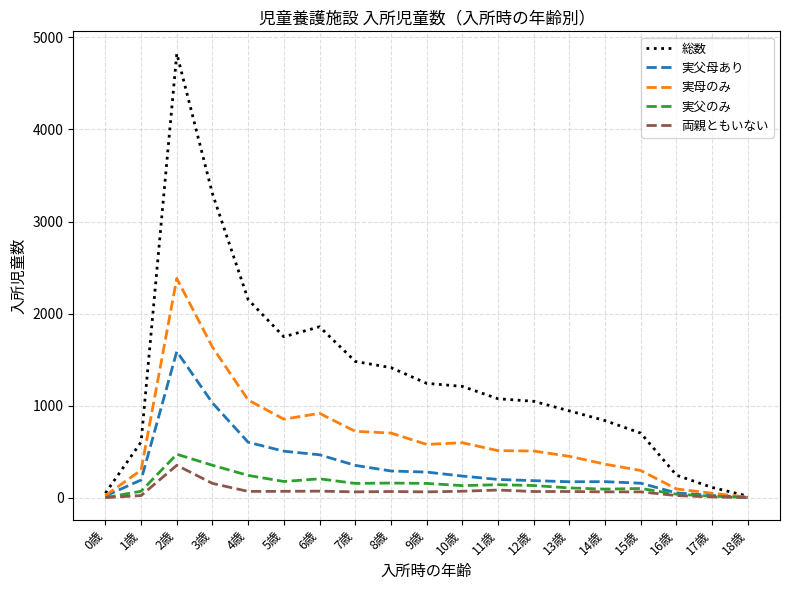

Which series changed the most between 1歳 and 18歳?

総数